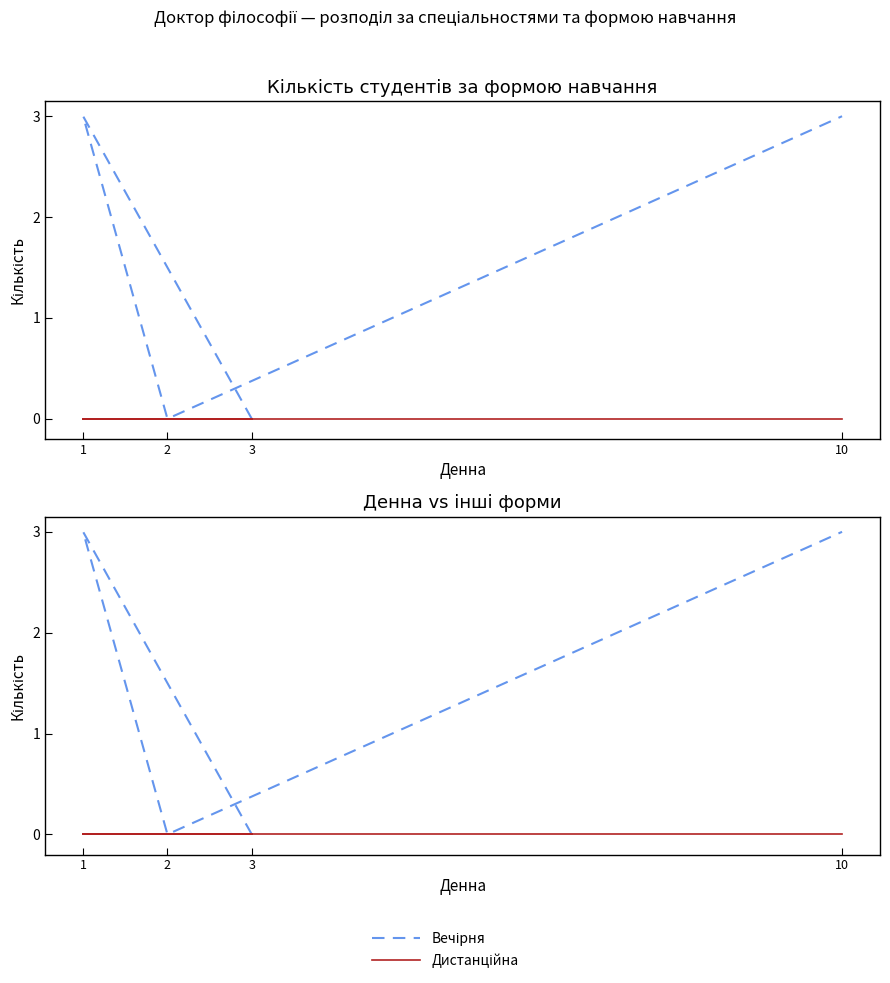

True or false: Дистанційна and Вечірня intersect in this chart.

False